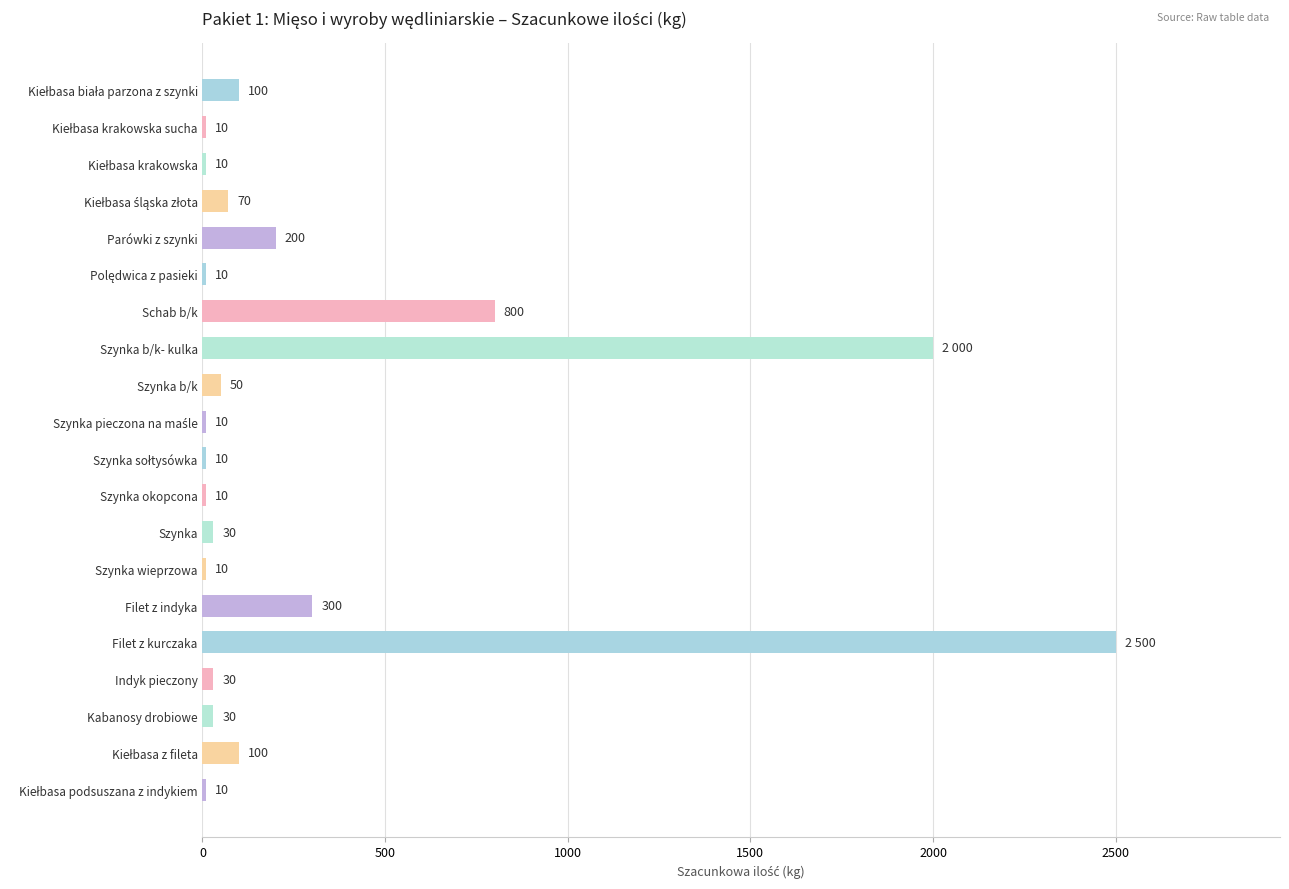

What is the approximate value at Schab b/k, to the nearest 50?

800